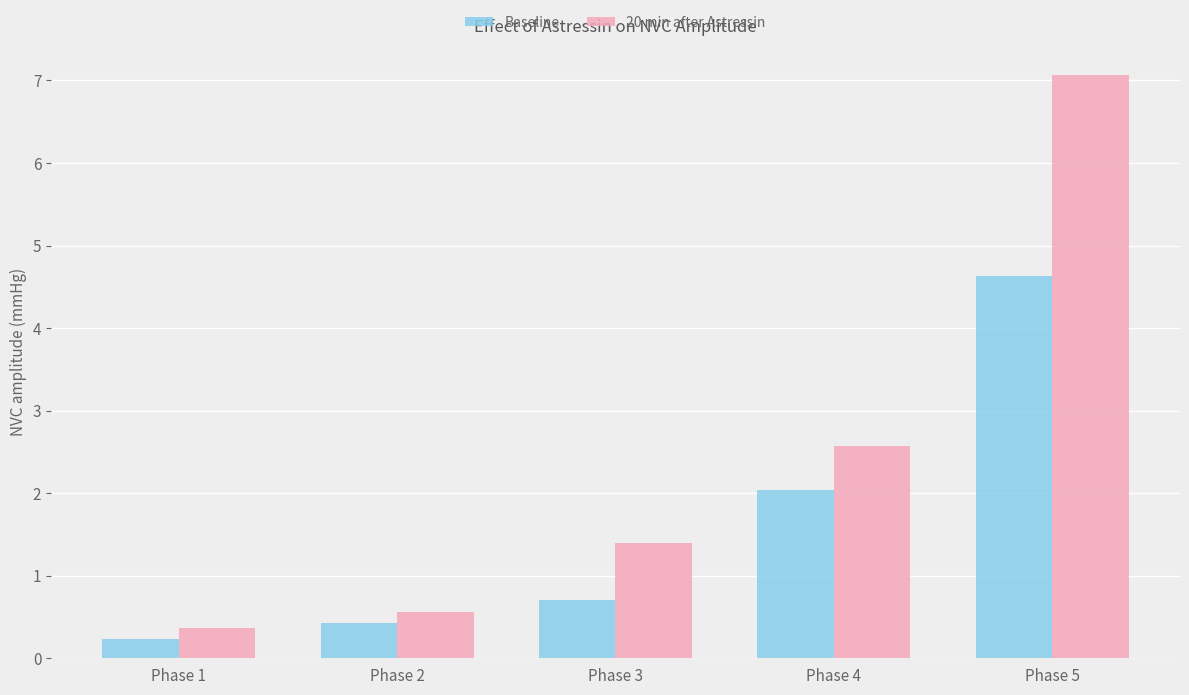

What are all the series names shown in the legend?

Baseline, 20 min after Astressin